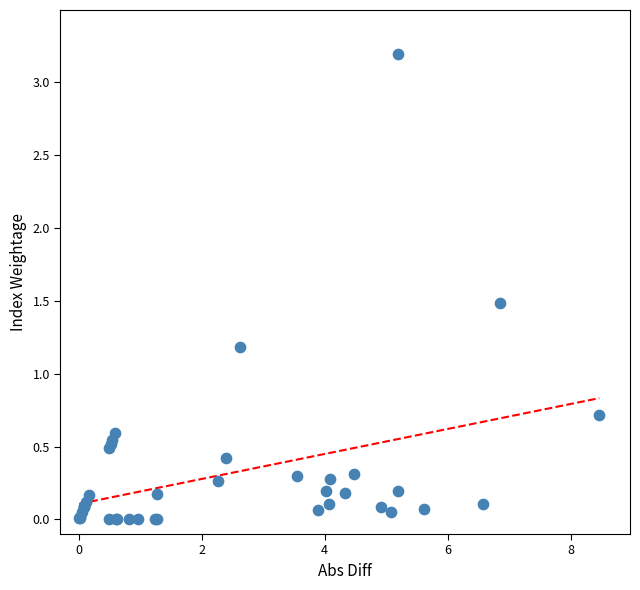

What Y value in the scatter plot is closest to 1?

1.2